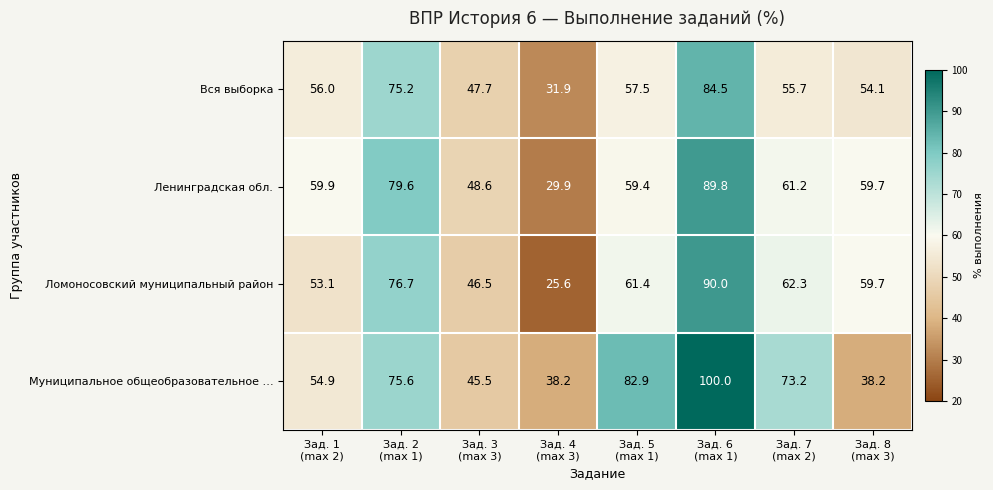

At Зад. 7
(max 2), list the series in order from smallest to largest.

Вся выборка, Ленинградская обл., Ломоносовский муниципальный район, Муниципальное общеобразовательное …